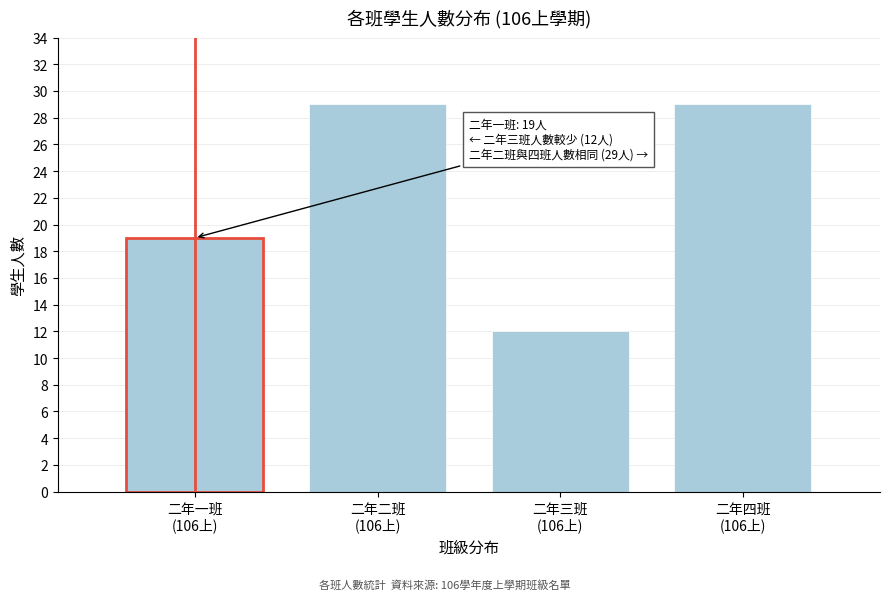

Reading right to left, extract all data points from this chart.

29	12	29	19